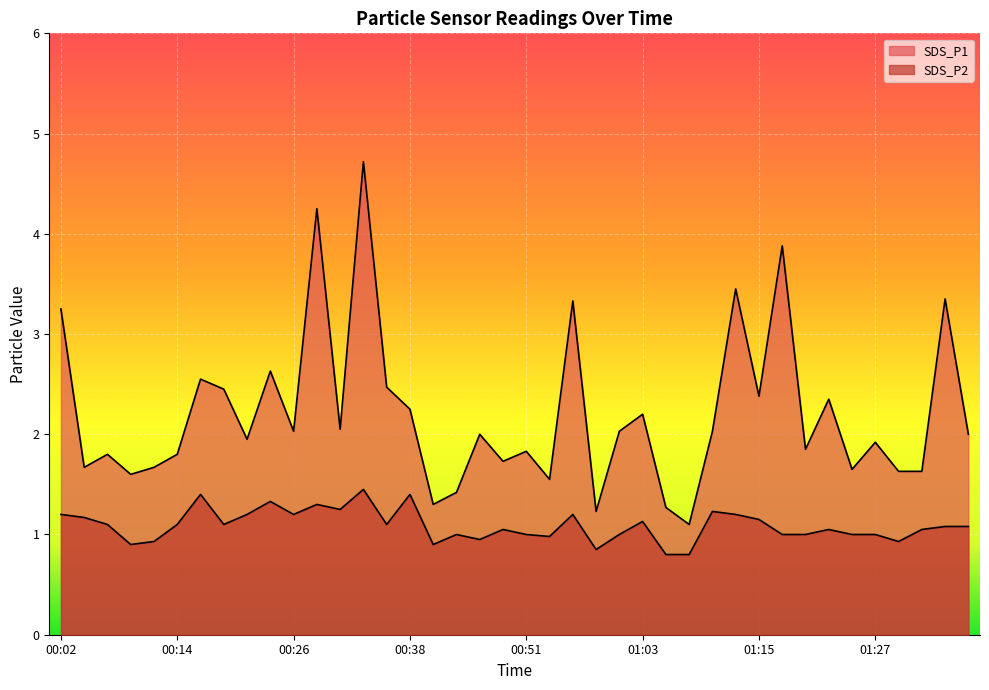

Is it true that SDS_P2 equals 1.1 at 01:03?

True